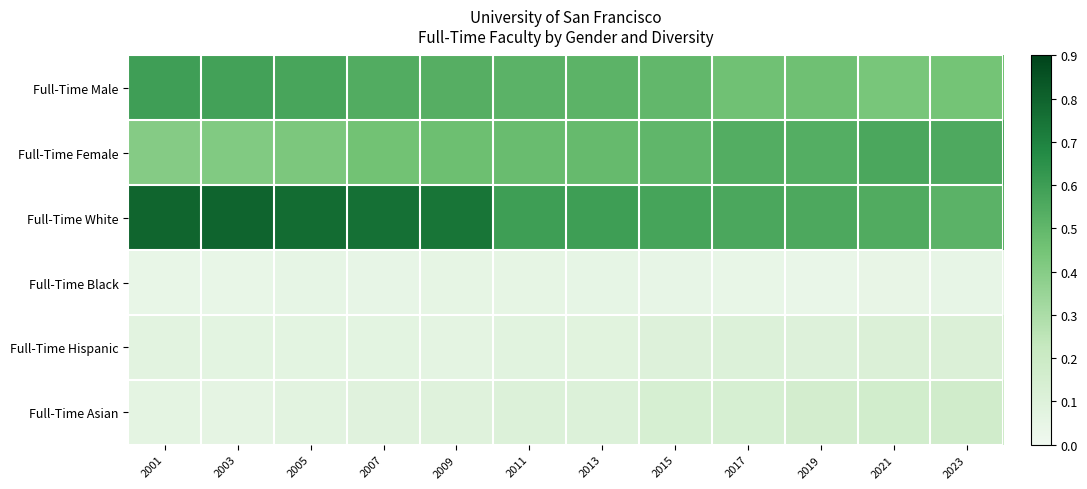

Reading left to right, what are all the values shown in this chart?

Full-Time Male: 2001=0.6	2003=0.6	2005=0.6	2007=0.5	2009=0.5	2011=0.5	2013=0.5	2015=0.5	2017=0.5	2019=0.5	2021=0.4	2023=0.4
Full-Time Female: 2001=0.4	2003=0.4	2005=0.4	2007=0.5	2009=0.5	2011=0.5	2013=0.5	2015=0.5	2017=0.5	2019=0.5	2021=0.6	2023=0.6
Full-Time White: 2001=0.8	2003=0.8	2005=0.8	2007=0.8	2009=0.7	2011=0.6	2013=0.6	2015=0.6	2017=0.6	2019=0.6	2021=0.5	2023=0.5
Full-Time Black: 2001=0.0	2003=0.0	2005=0.1	2007=0.0	2009=0.1	2011=0.1	2013=0.1	2015=0.0	2017=0.0	2019=0.0	2021=0.0	2023=0.0
Full-Time Hispanic: 2001=0.1	2003=0.1	2005=0.1	2007=0.1	2009=0.1	2011=0.1	2013=0.1	2015=0.1	2017=0.1	2019=0.1	2021=0.1	2023=0.1
Full-Time Asian: 2001=0.1	2003=0.1	2005=0.1	2007=0.1	2009=0.1	2011=0.1	2013=0.1	2015=0.1	2017=0.1	2019=0.2	2021=0.2	2023=0.2